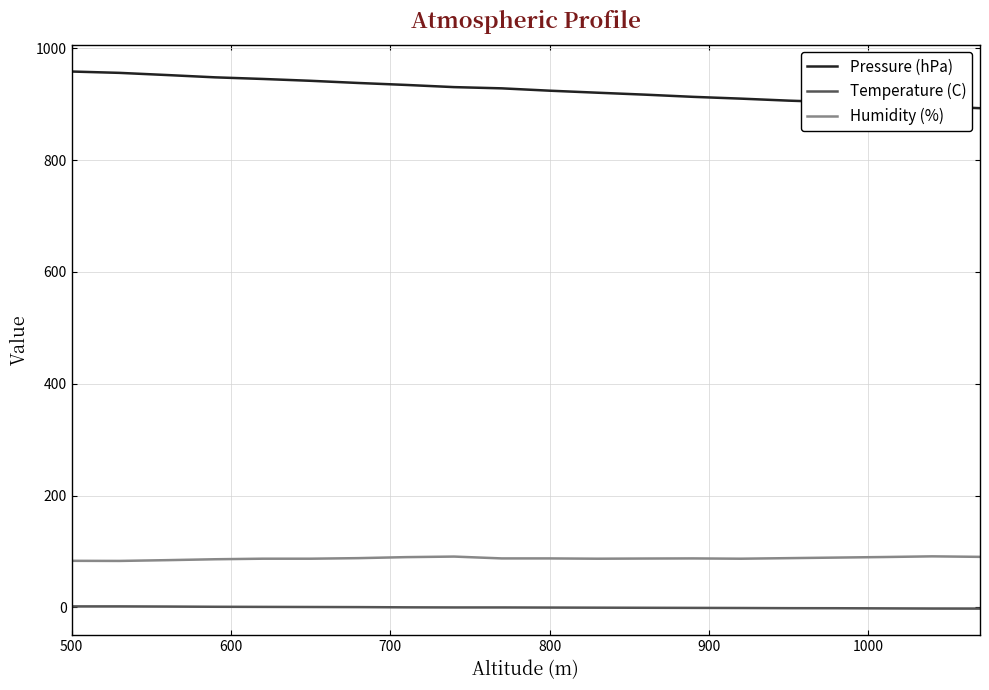

How many lines are shown in the chart?

3